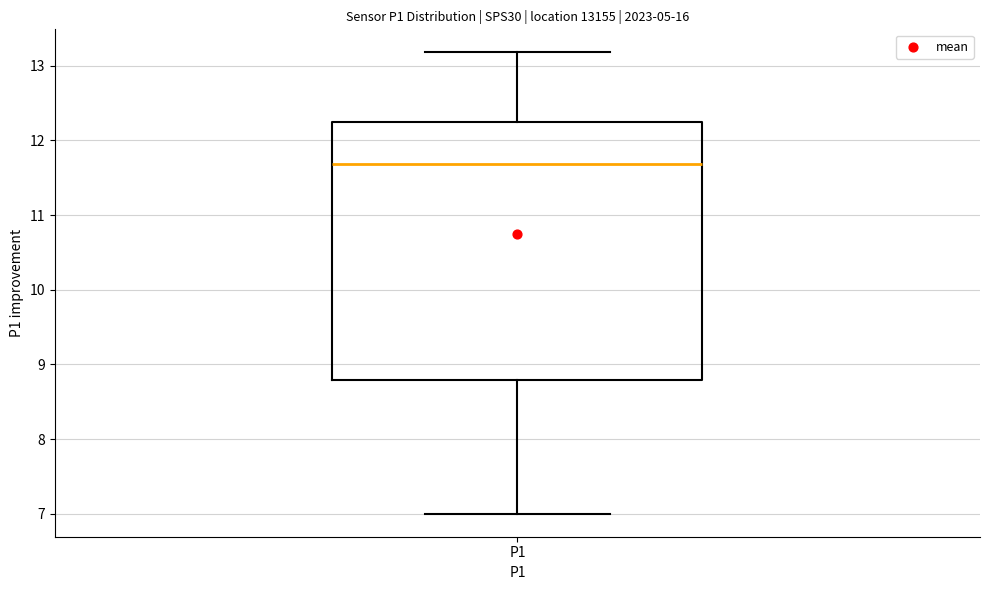

Where does the median line of the box for P1 sit on the y-axis? The values are not printed on the chart, so give them approximately, as read against the axis.

11.7